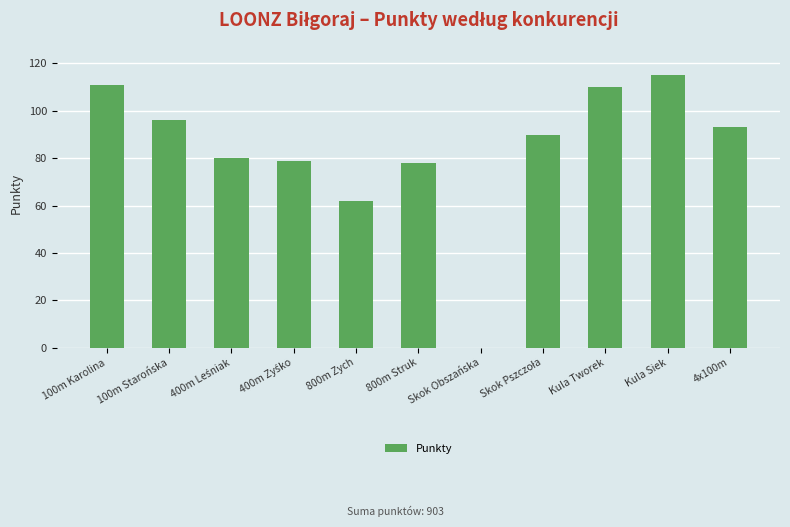

Approximately how many times larger is the value at 100m Karolina compared to 4x100m?

1.2